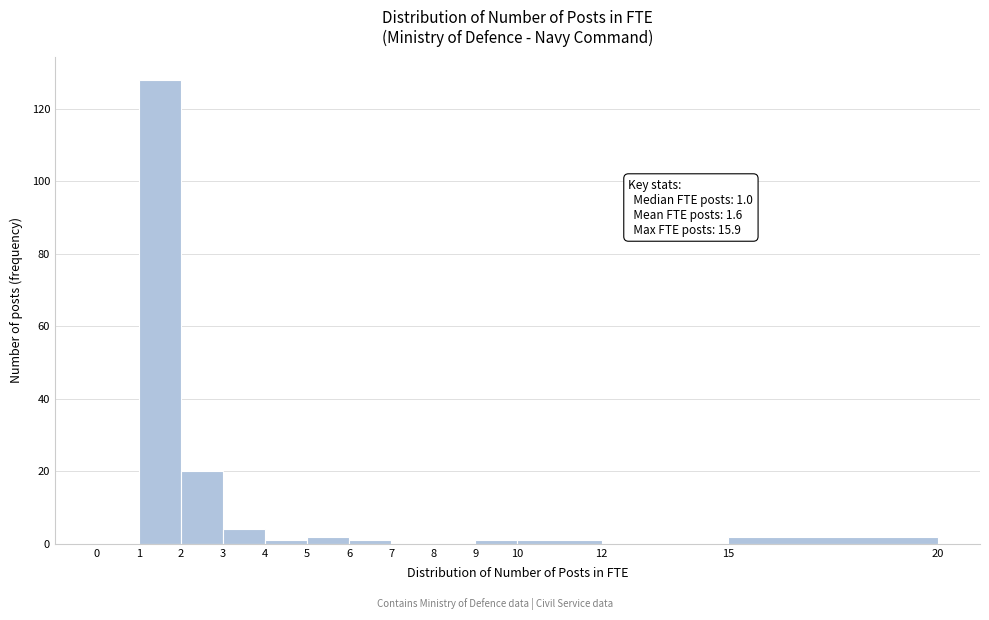

Over which range of the x-axis is the bar tallest?

1 to 2